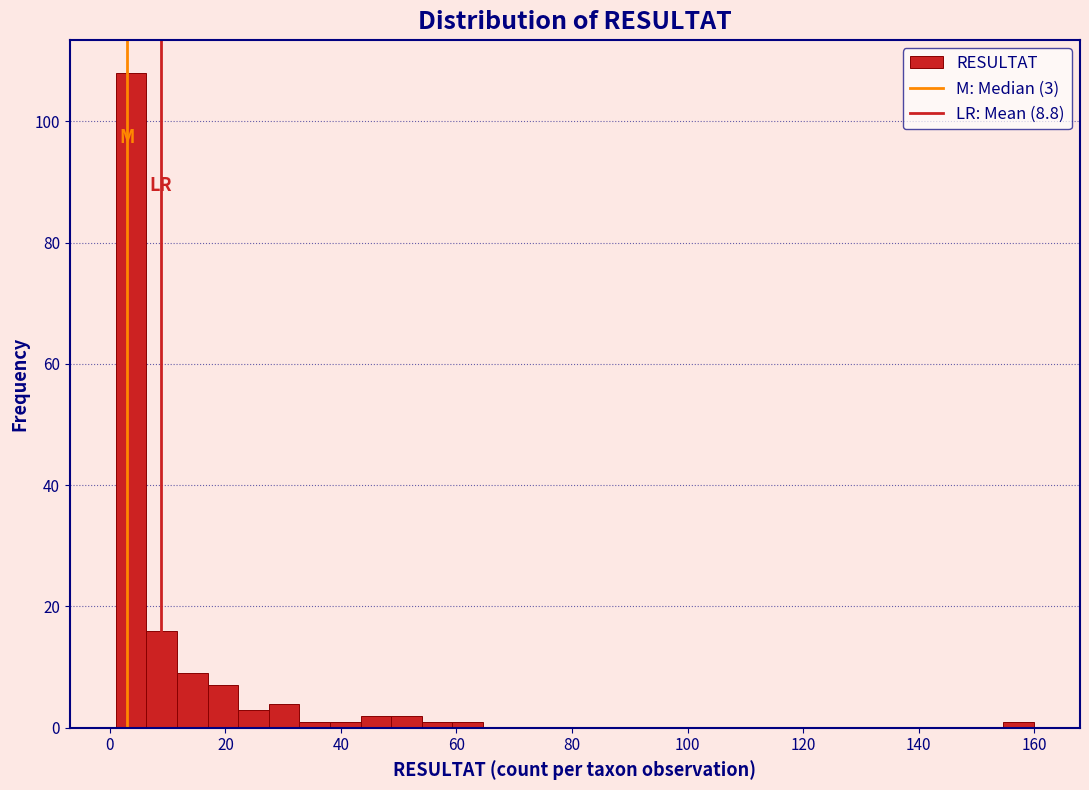

Read against the x-axis, roughly where is the centre of the tallest bar?

4